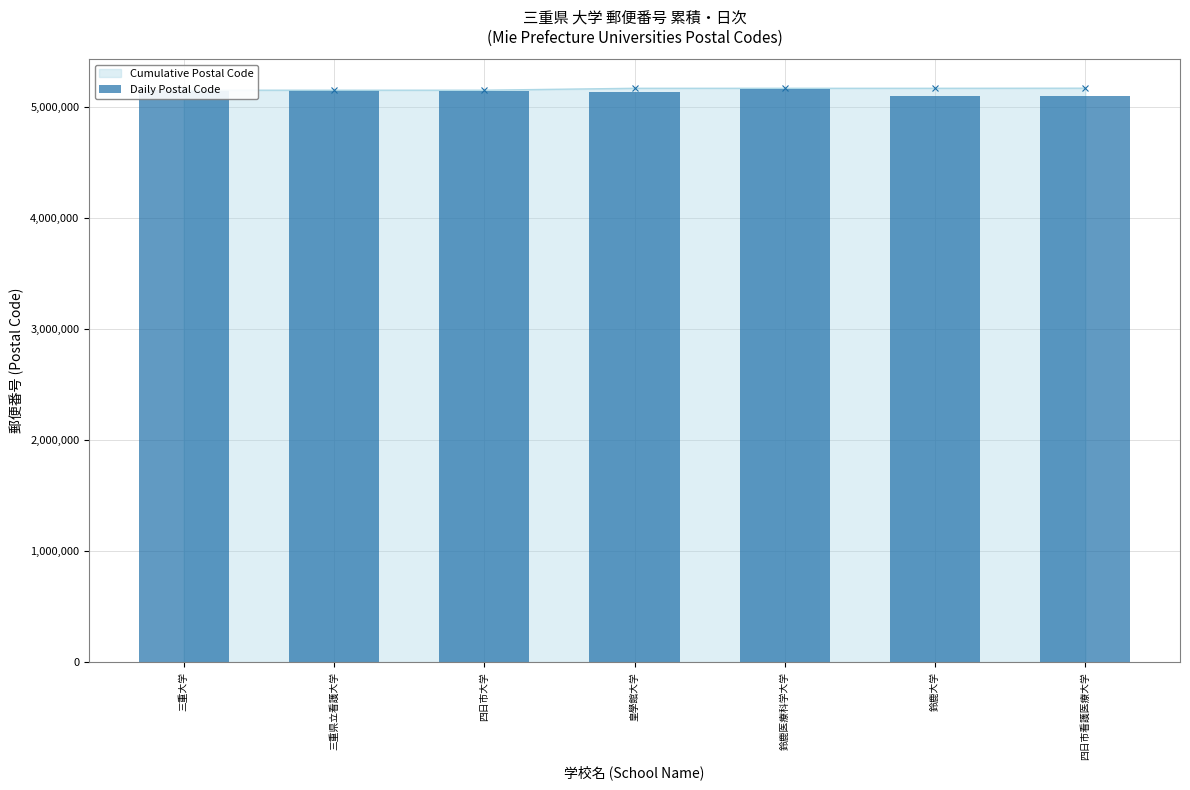

At which category does the chart reach its peak across all series?

鈴鹿医療科学大学